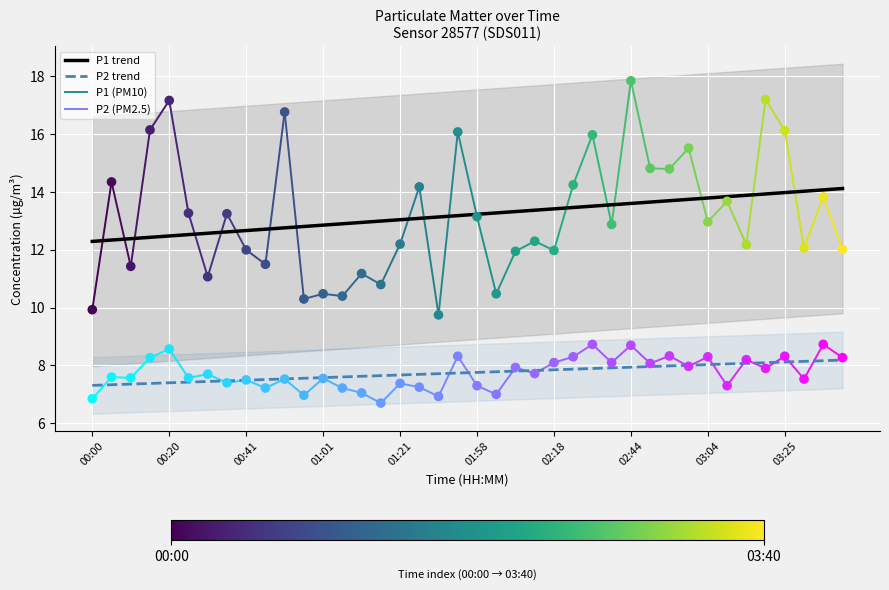

Is the value of P1 trend at 00:20 greater than the value of P2 trend at 18?

Yes